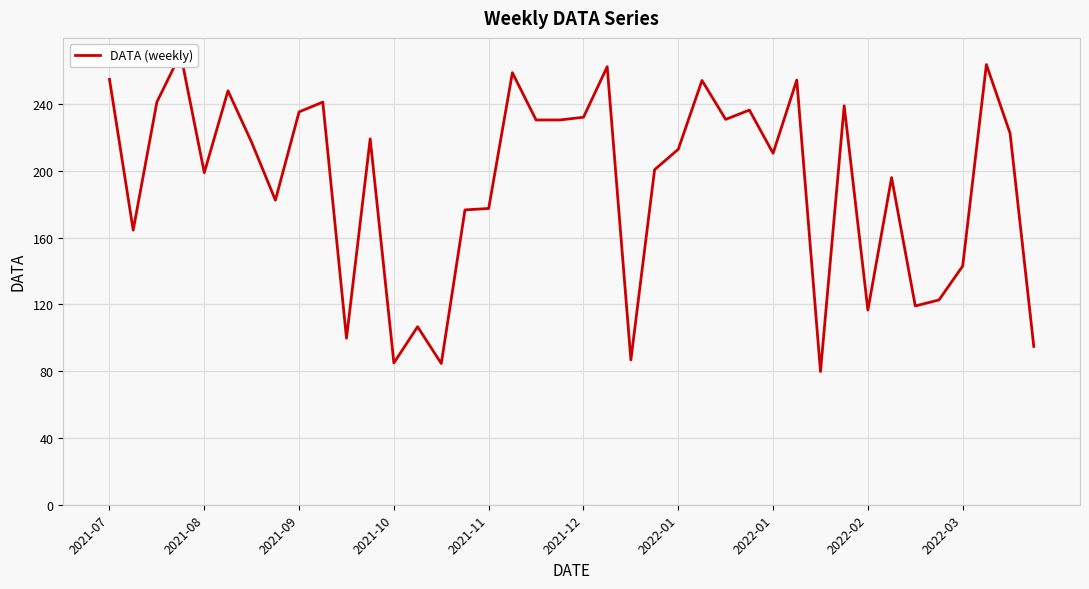

How many categories are shown in the chart?

40